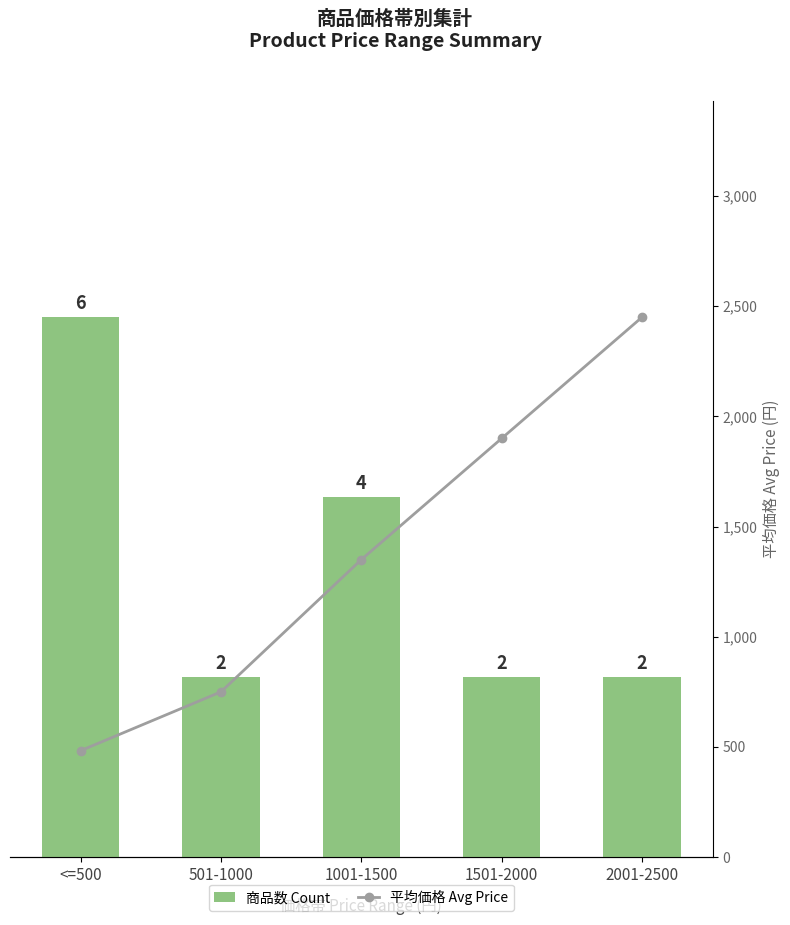

What is the value of the 商品数 Count bar at the 4th from the left?

2